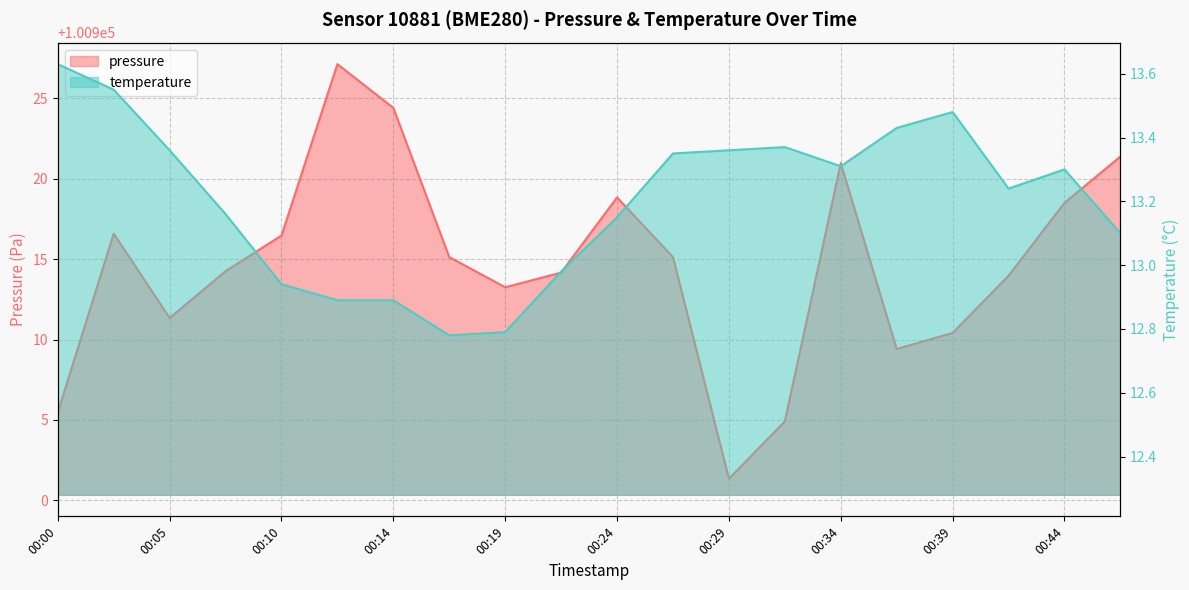

Between 00:27 and 00:02, which is larger?

00:02